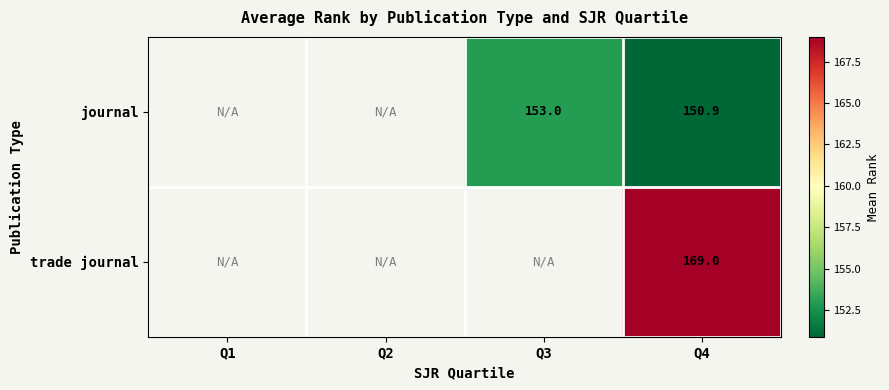

The journal series shows 257.1 at Q4. True or false?

False